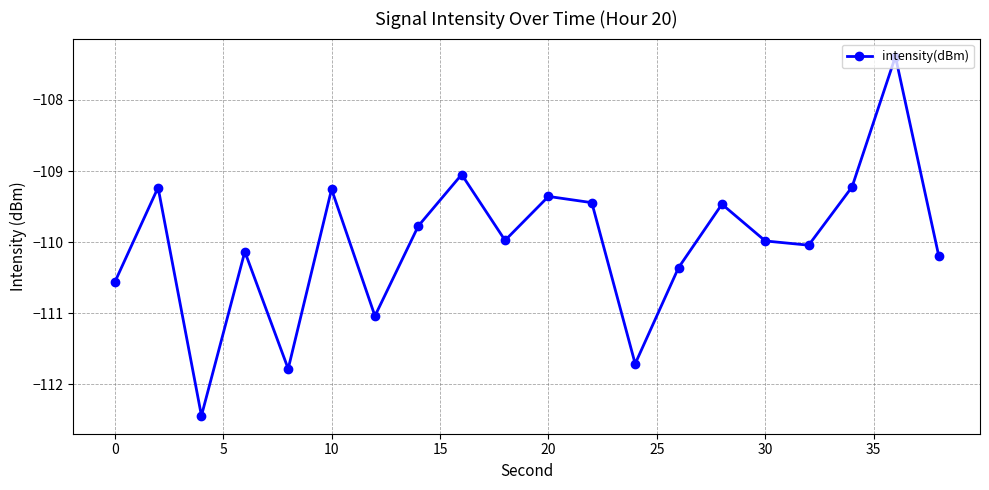

True or false: there are more than 0 points higher than both neighbors.

True